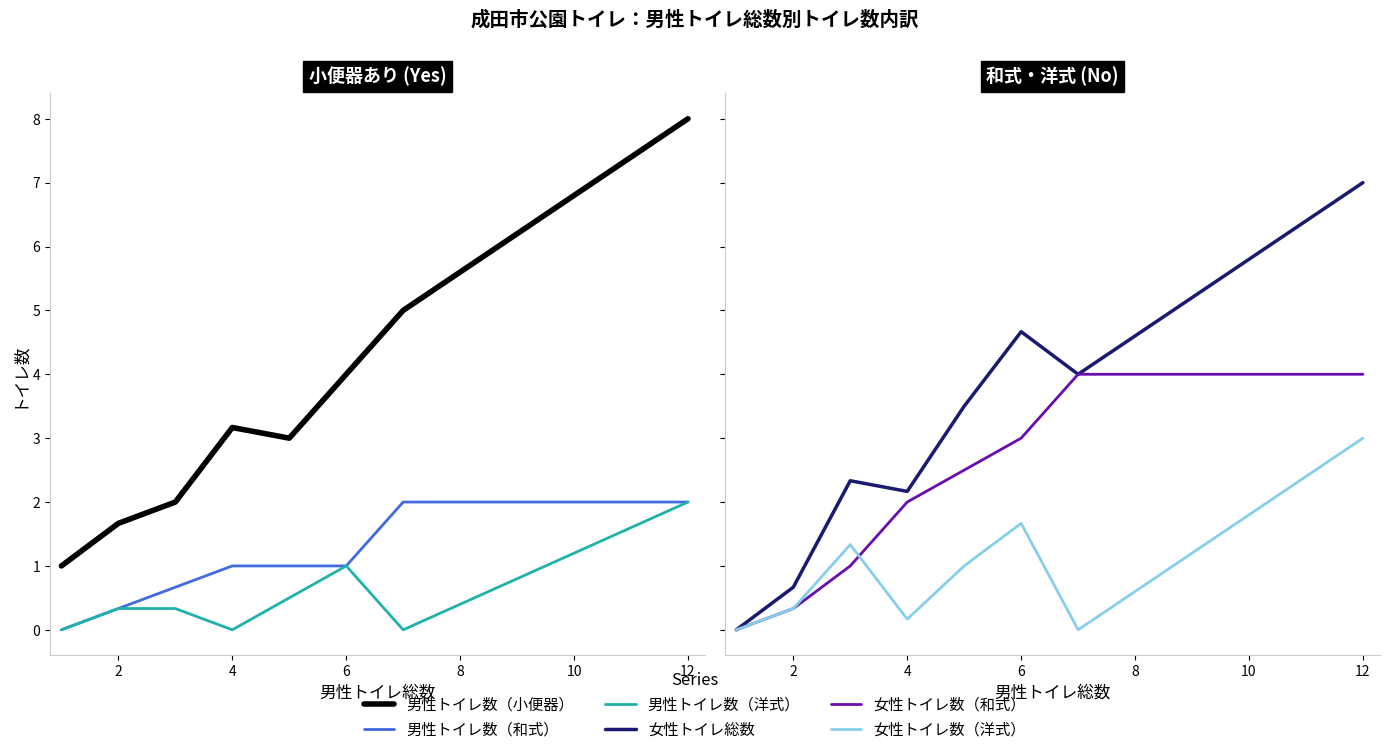

Where is the first local minimum for 男性トイレ数（洋式）?

6